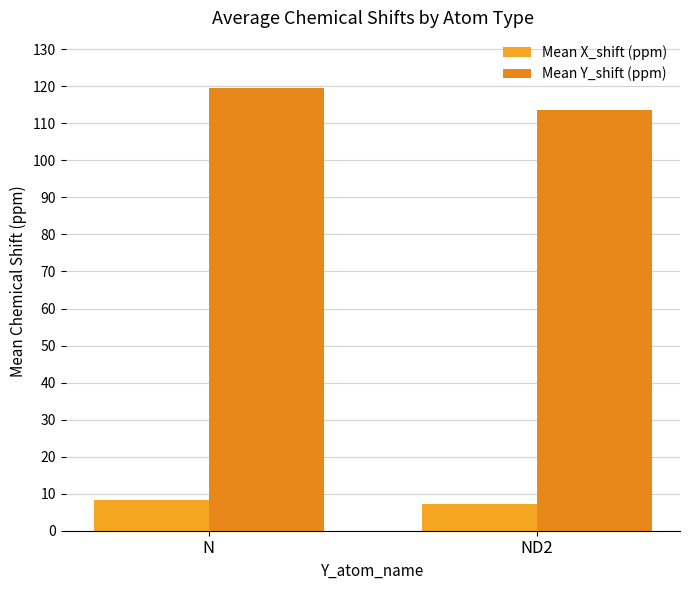

Rank the series by their maximum value, from highest to lowest.

Mean Y_shift (ppm), Mean X_shift (ppm)